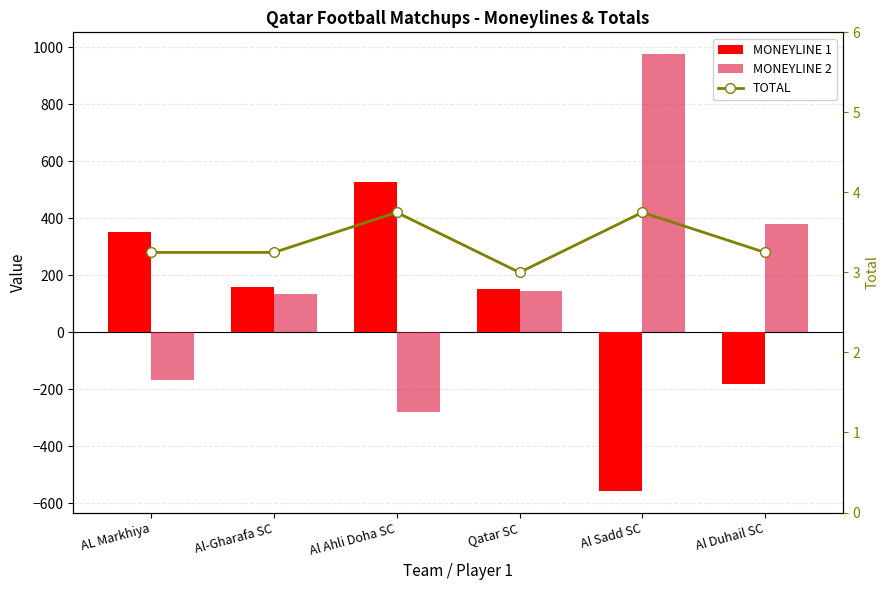

At how many categories does at least one series exceed -426?

6